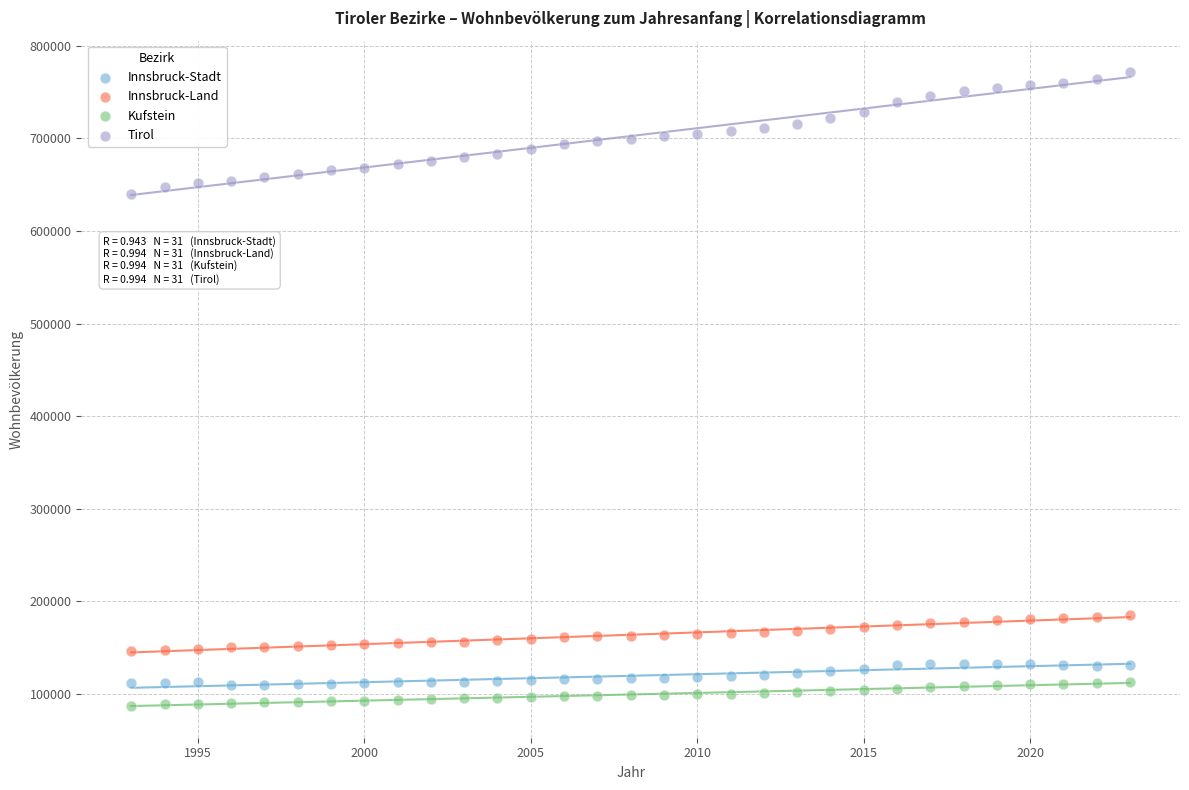

Across all data points, what is the range of X values (max minus min)?

30